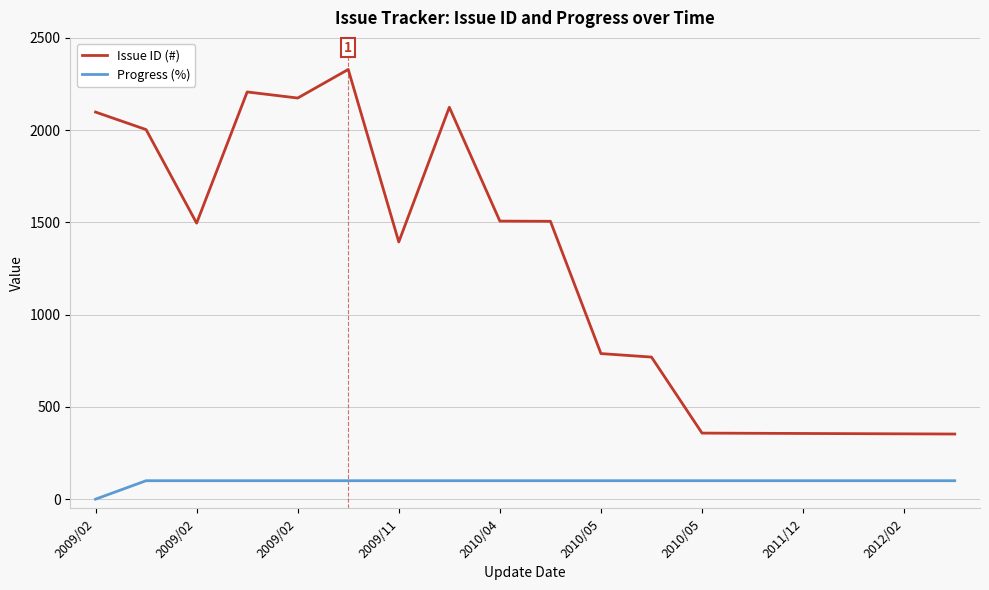

Rank the series by their average value, from lowest to highest.

Progress (%), Issue ID (#)